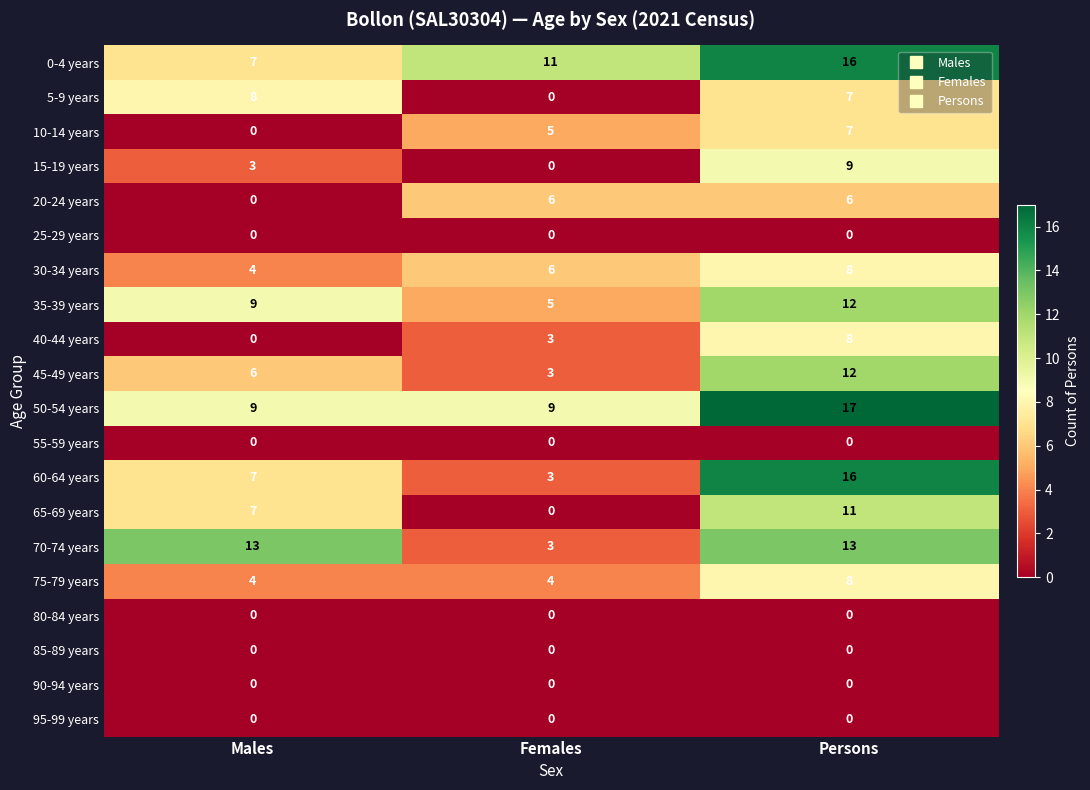

How many distinct data groups are displayed?

20